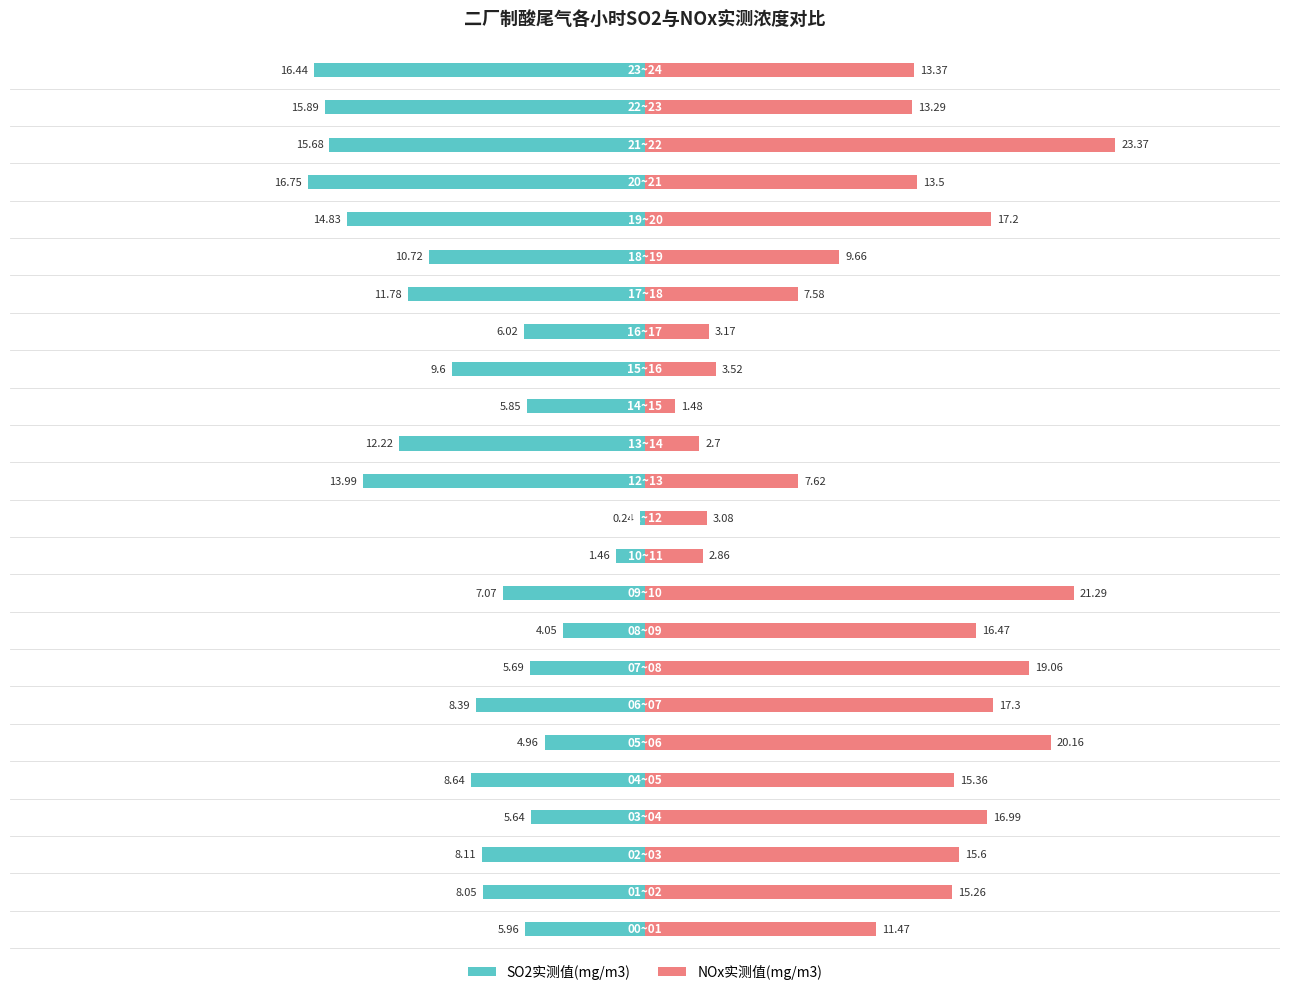

Reading right to left, what are all the values shown in this chart?

SO2实测值(mg/m3): -16.4	-15.9	-15.7	-16.8	-14.8	-10.7	-11.8	-6.0	-9.6	-5.8	-12.2	-14.0	-0.2	-1.5	-7.1	-4.0	-5.7	-8.4	-5.0	-8.6	-5.6	-8.1	-8.1	-6.0
NOx实测值(mg/m3): 13.4	13.3	23.4	13.5	17.2	9.7	7.6	3.2	3.5	1.5	2.7	7.6	3.1	2.9	21.3	16.5	19.1	17.3	20.2	15.4	17.0	15.6	15.3	11.5